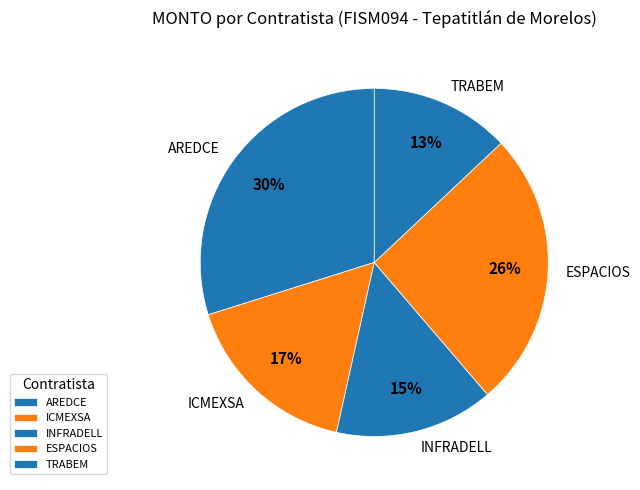

What percentage is the AREDCE slice, to the nearest percent?

30%